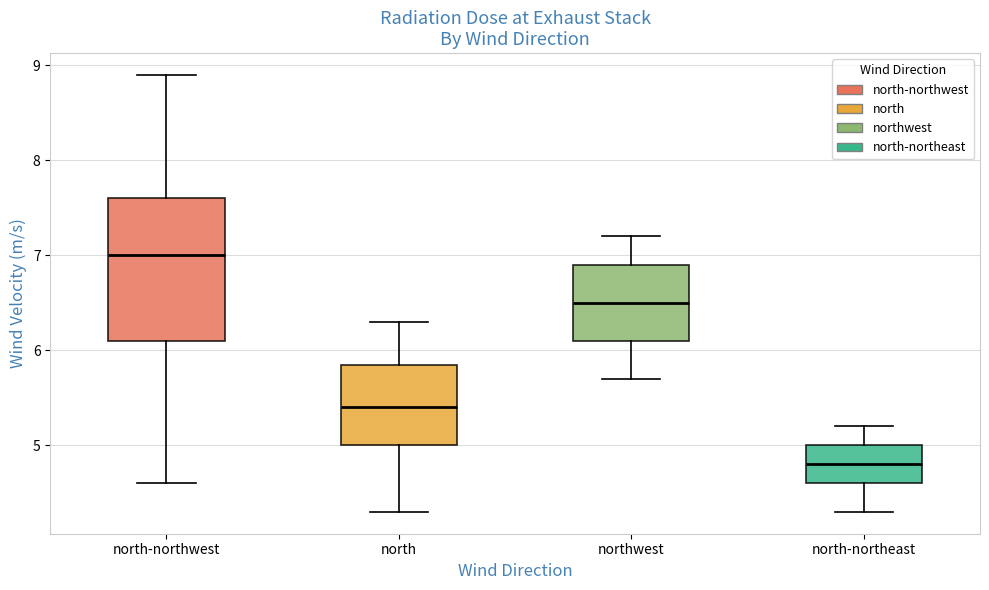

Where does the lower whisker of the box for north-northwest end on the y-axis? The values are not printed on the chart, so give them approximately, as read against the axis.

4.6